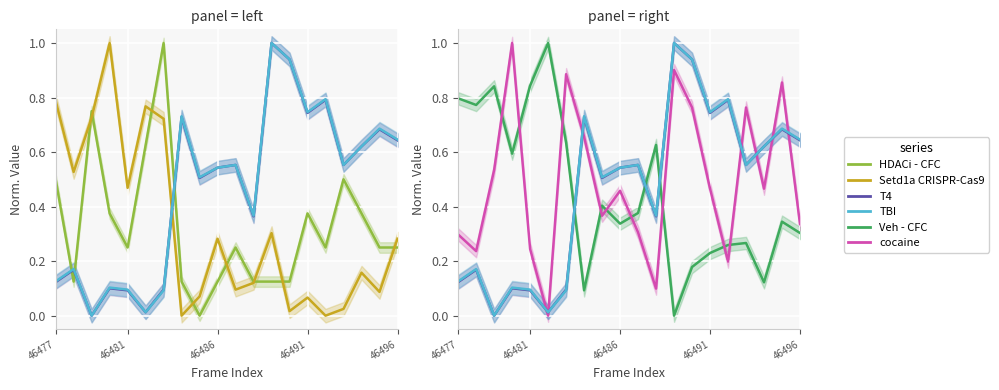

What are all the series names shown in the legend?

HDACi - CFC, Setd1a CRISPR-Cas9, T4, TBI, Veh - CFC, cocaine